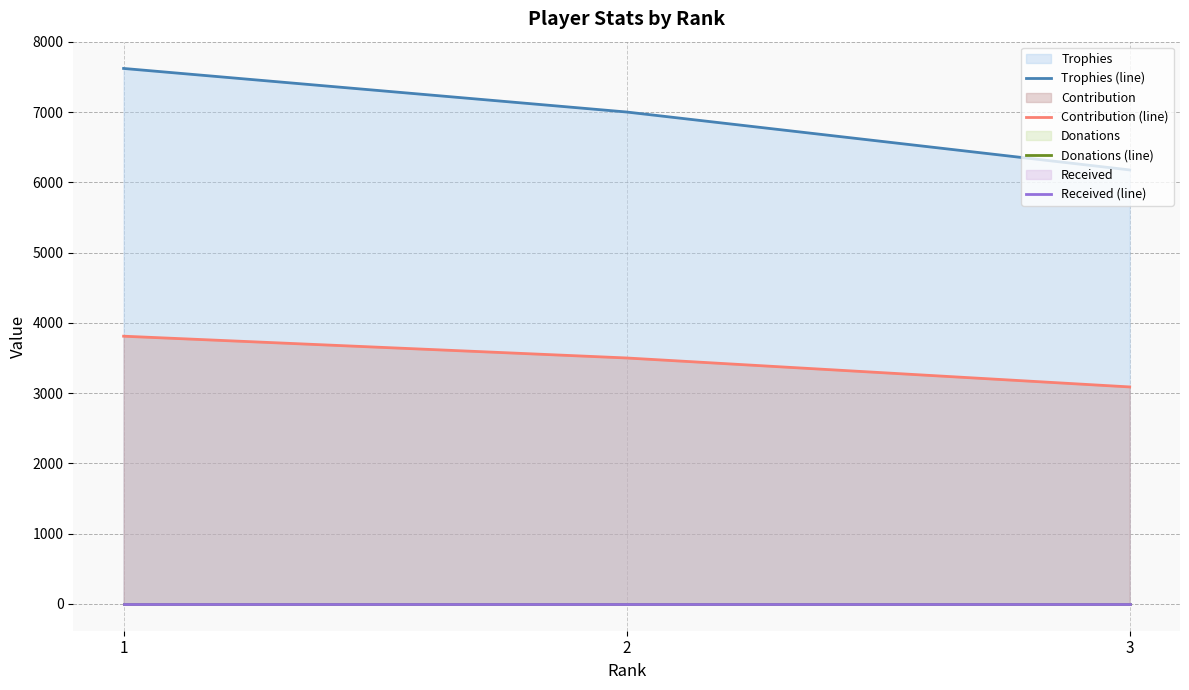

At which category is the sum across all series the highest?

1